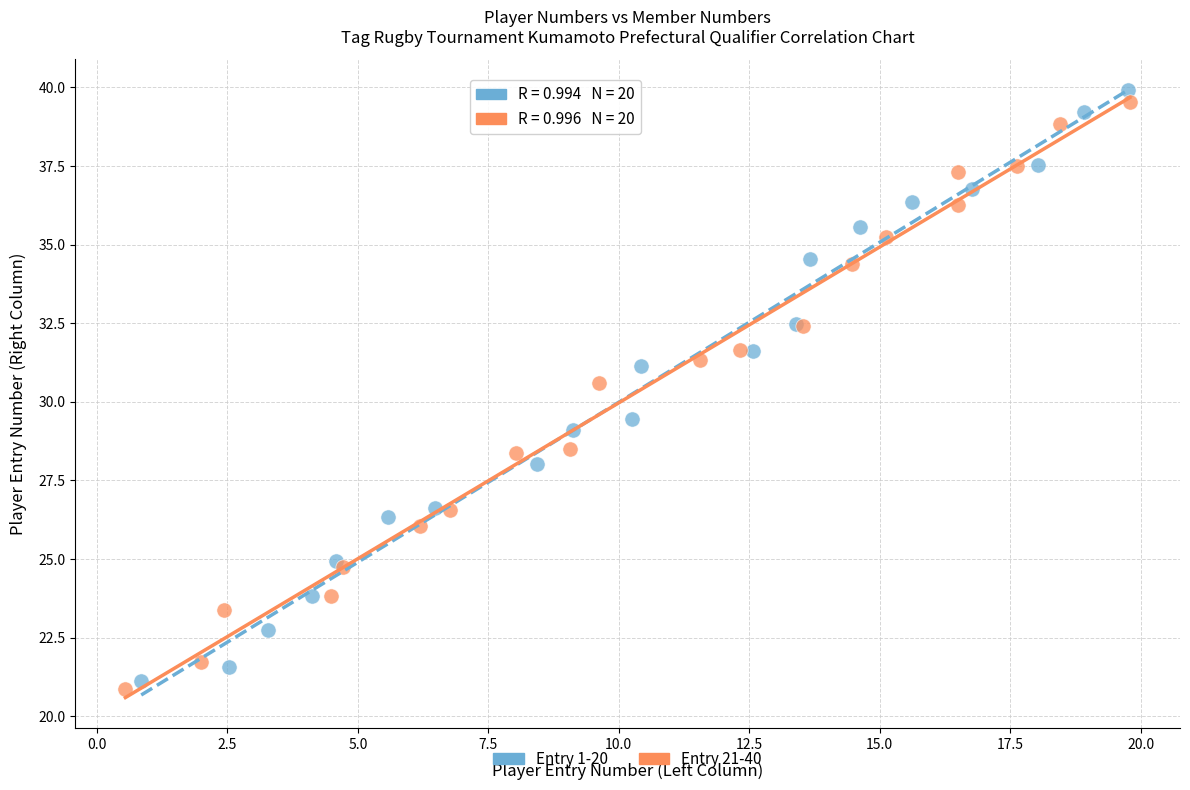

What are all the series names shown in the legend?

Entry 1-20, Entry 21-40